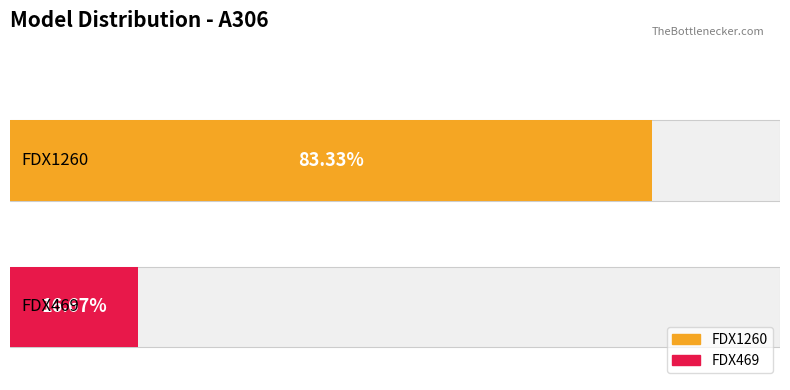

What position from the left is 1?

2